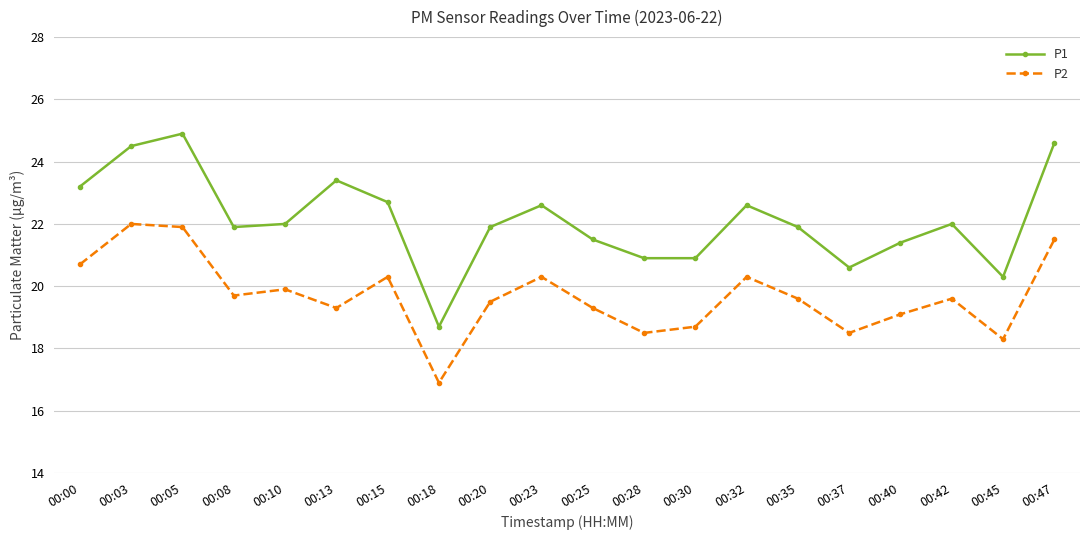

At how many categories does at least one series exceed 19?

19